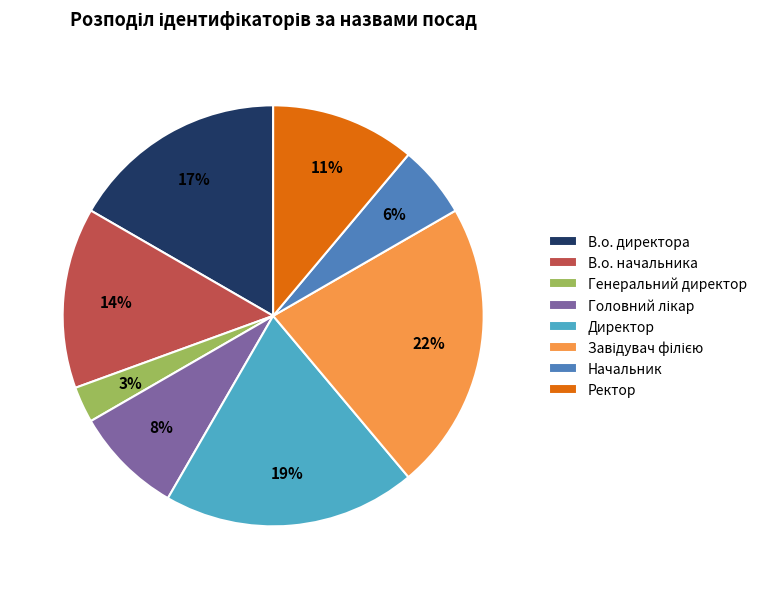

What percentage is the Директор slice, to the nearest percent?

19%